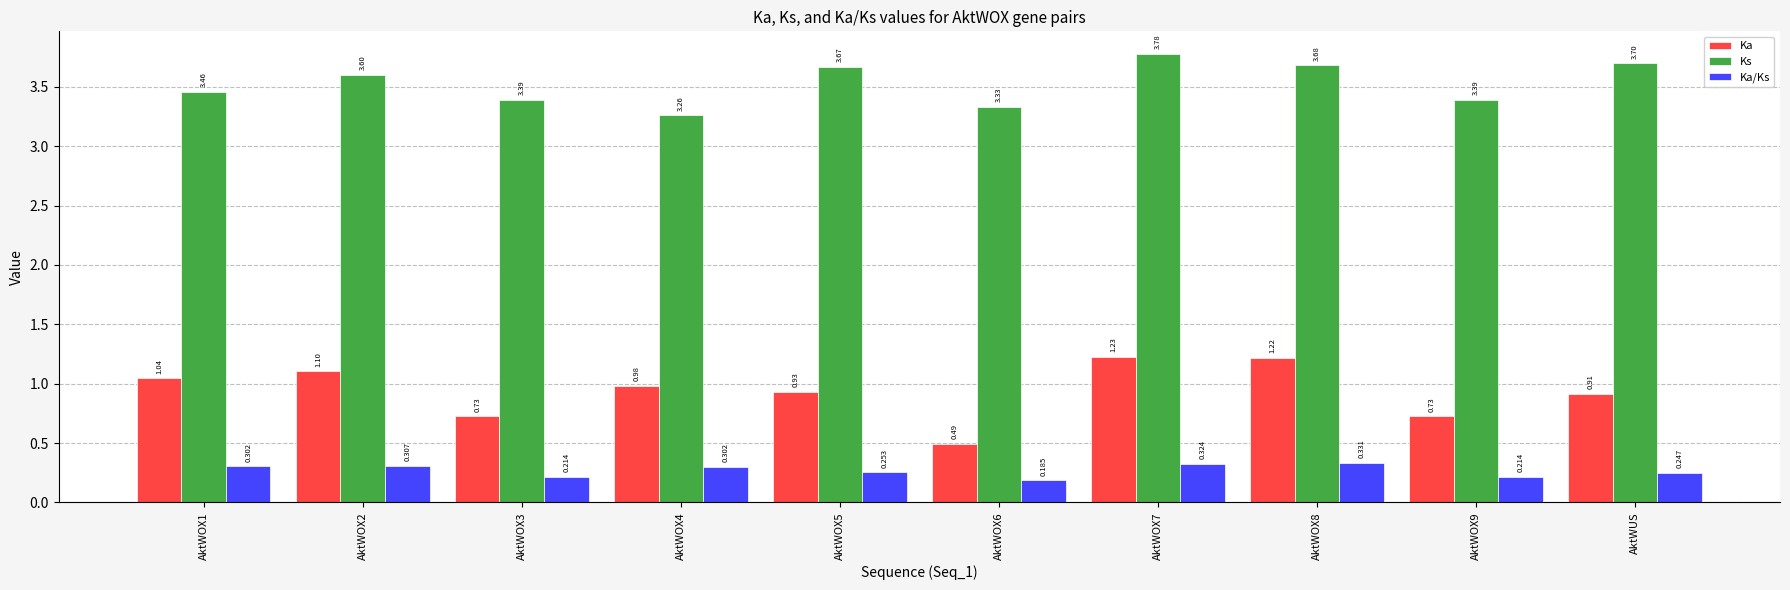

Between AktWOX4 and AktWOX8, which series saw the biggest shift?

Ks